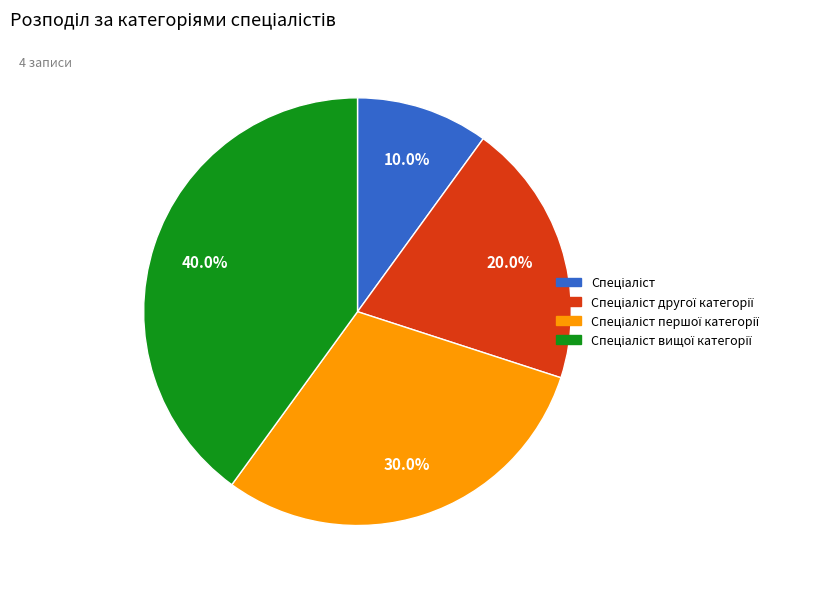

Is there a majority slice in this chart?

No